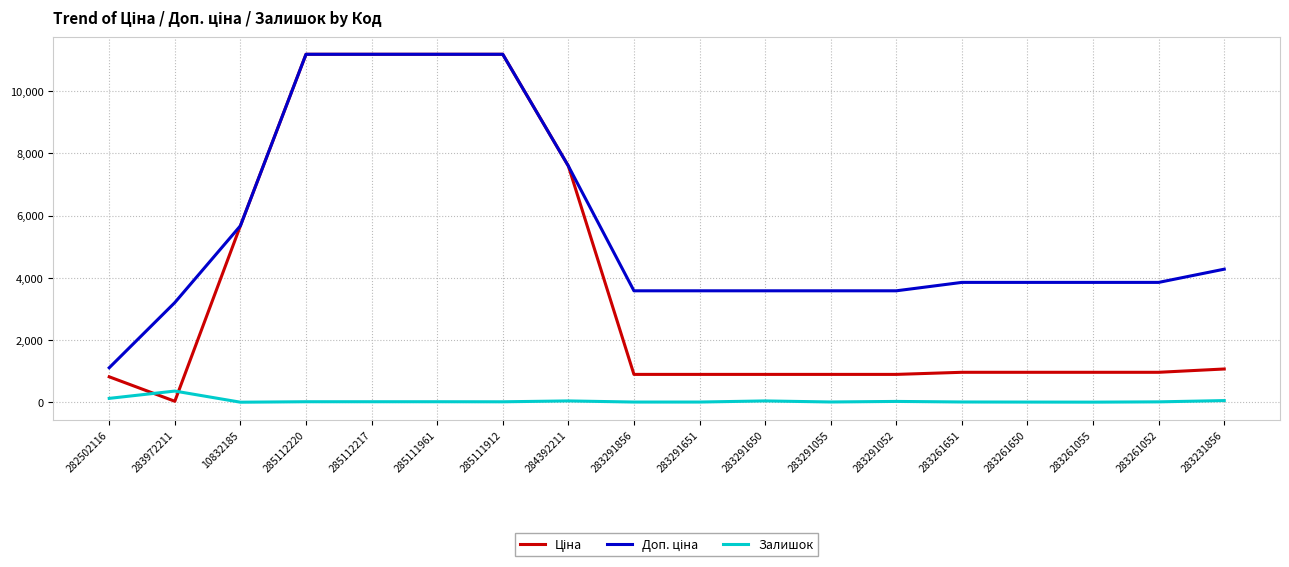

What is the spread (max minus min) of values at 283291052?

3556.6